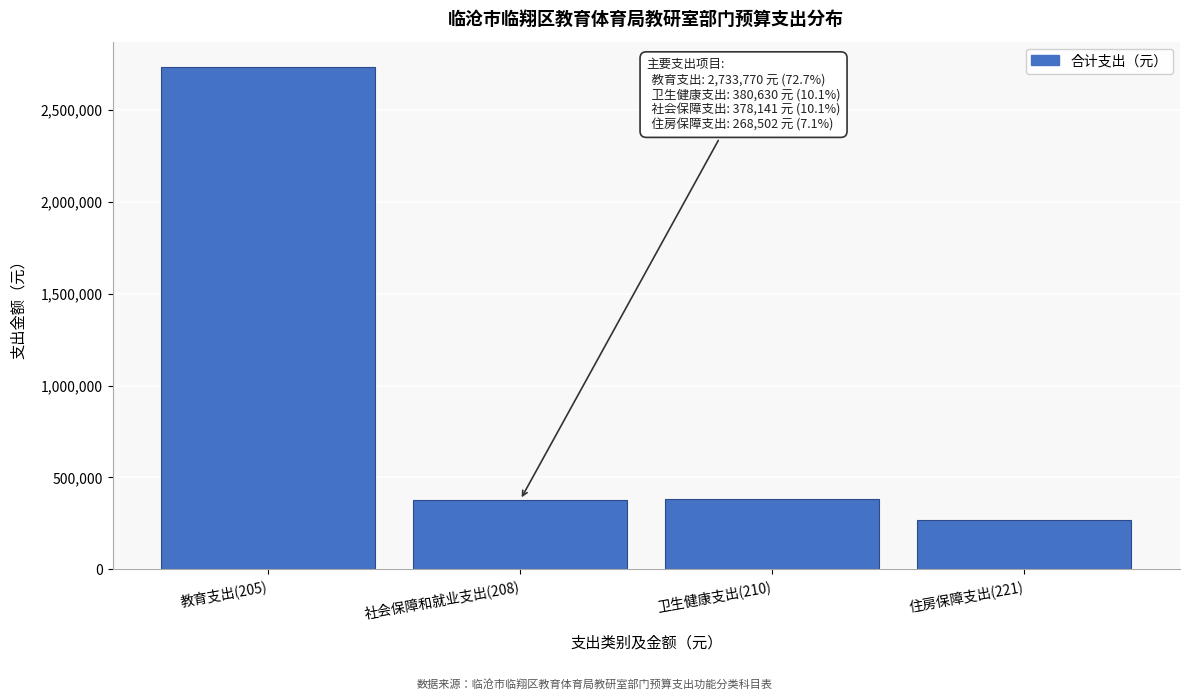

What is the sum of all values?

3761043.8